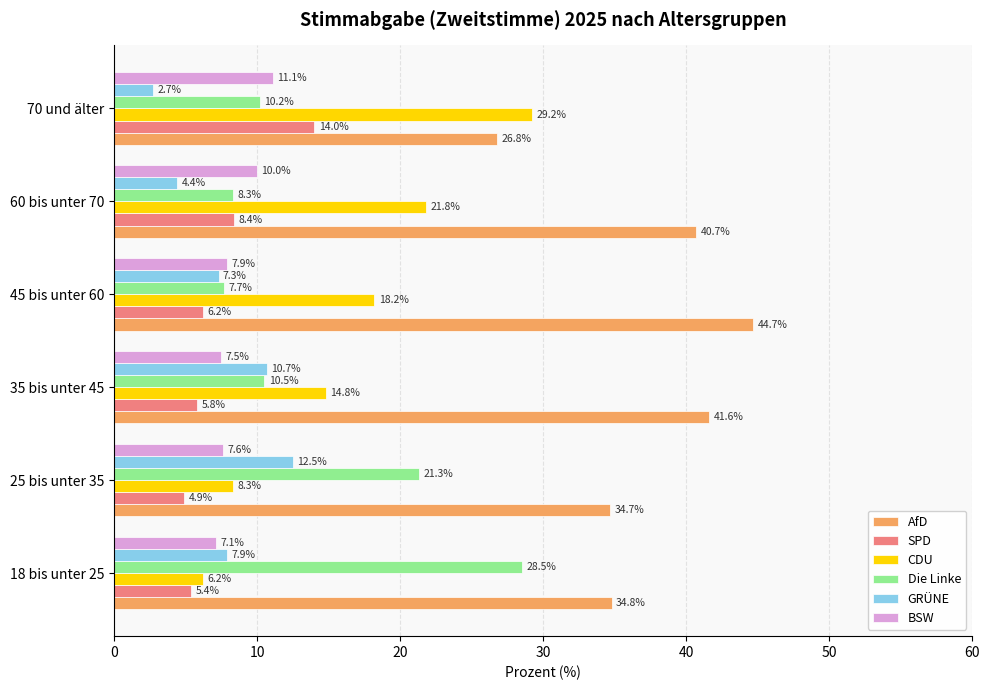

What is the difference between the highest and lowest values at 18 bis unter 25?

29.4